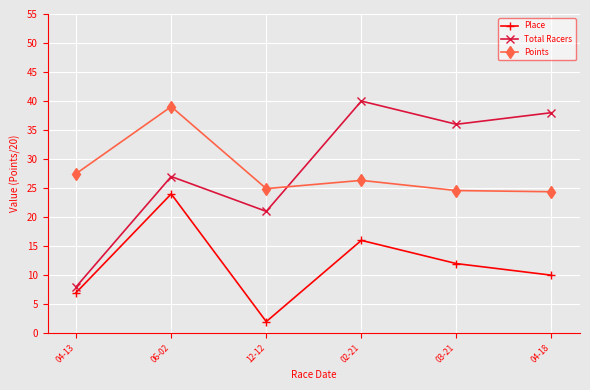

List the labels in order of Total Racers value, smallest first.

04-13, 12-12, 06-02, 03-21, 04-18, 02-21